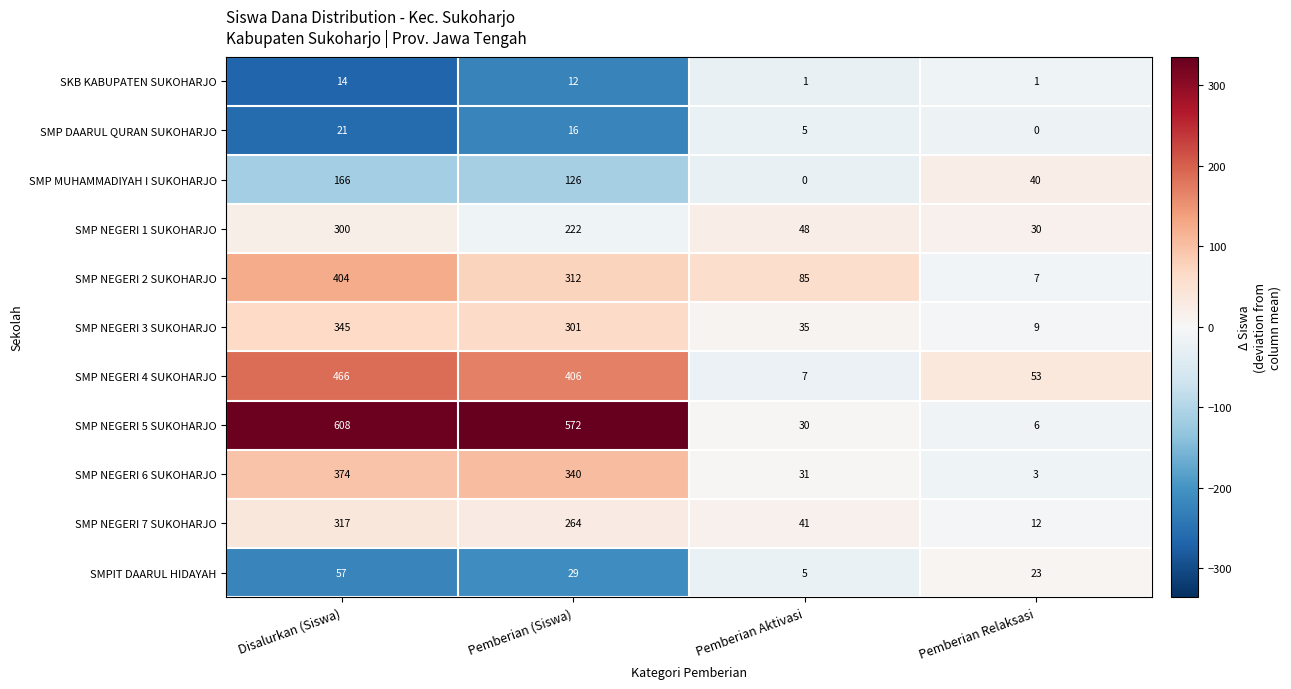

What is the total value across all series at Pemberian Relaksasi?

184